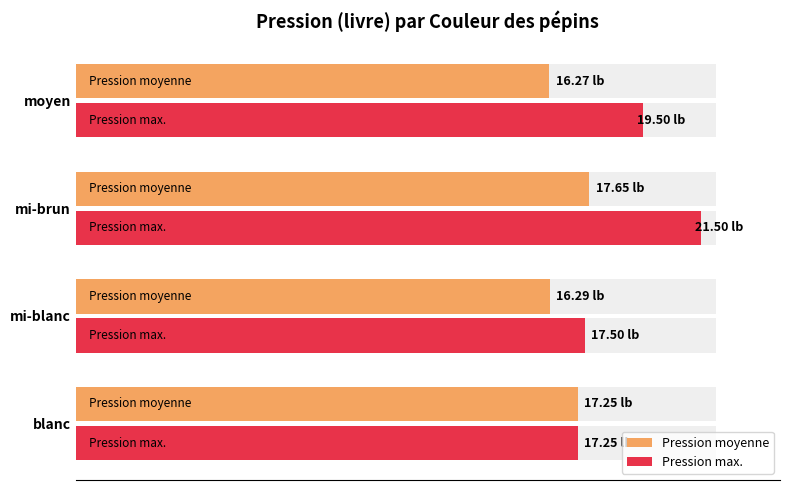

The Pression moyenne series shows 123.4 at blanc. True or false?

False